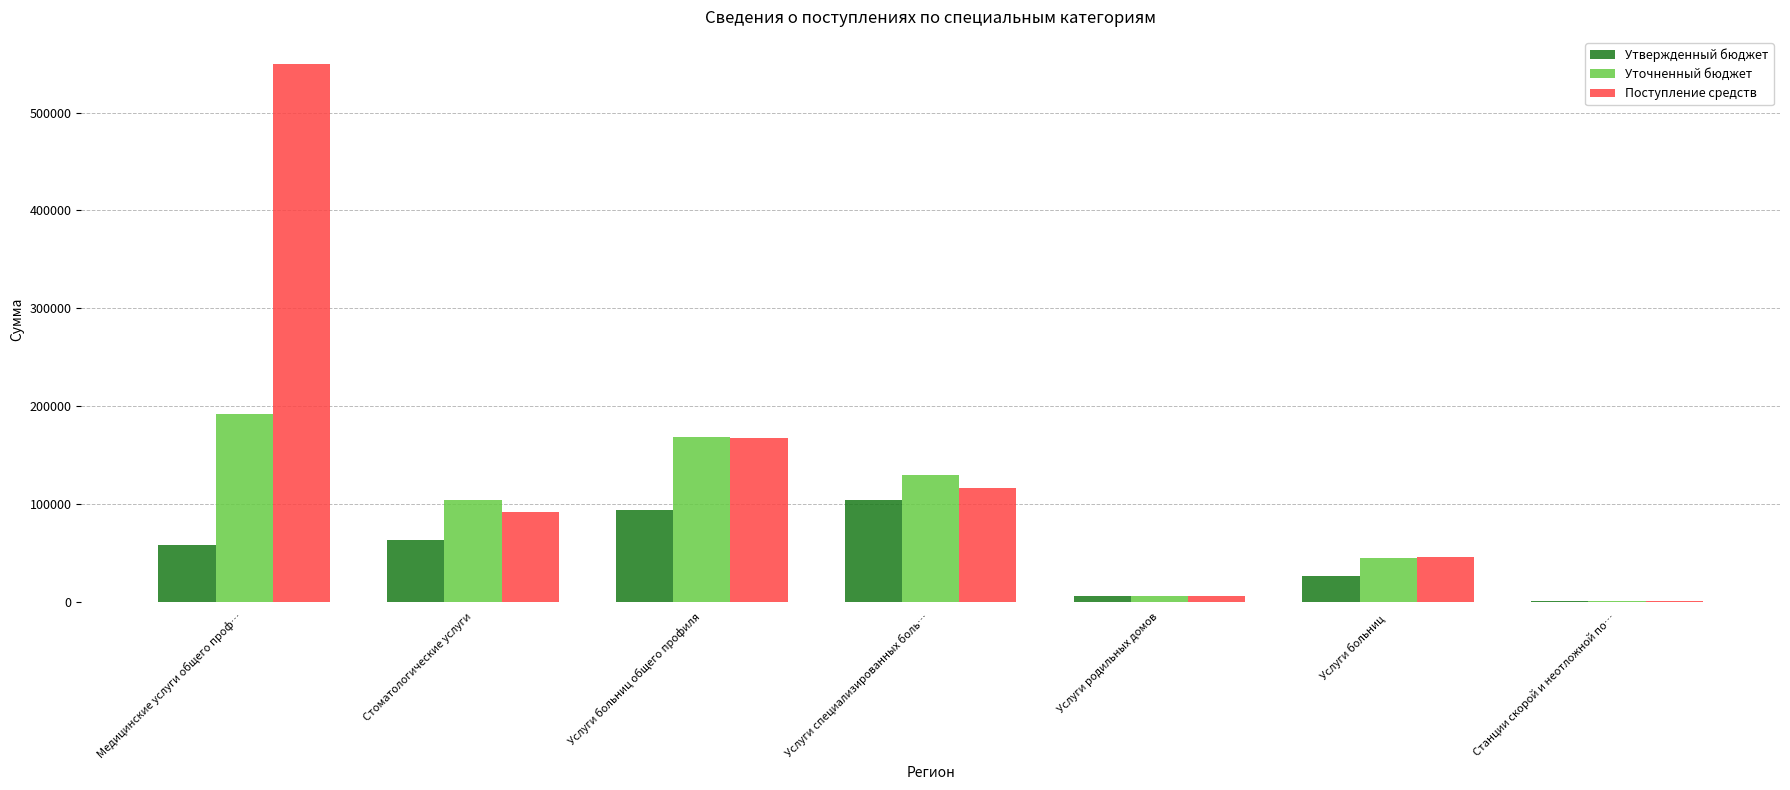

The Утвержденный бюджет series shows 26635.6 at Услуги больниц . True or false?

True